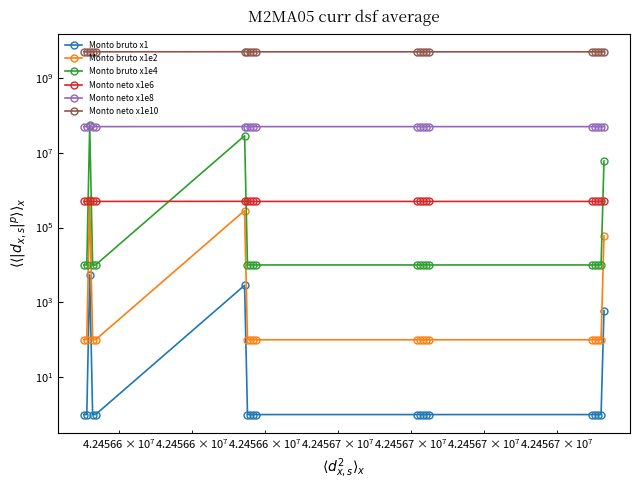

True or false: Monto bruto x1e4 has more than 1 points higher than both neighbors.

True